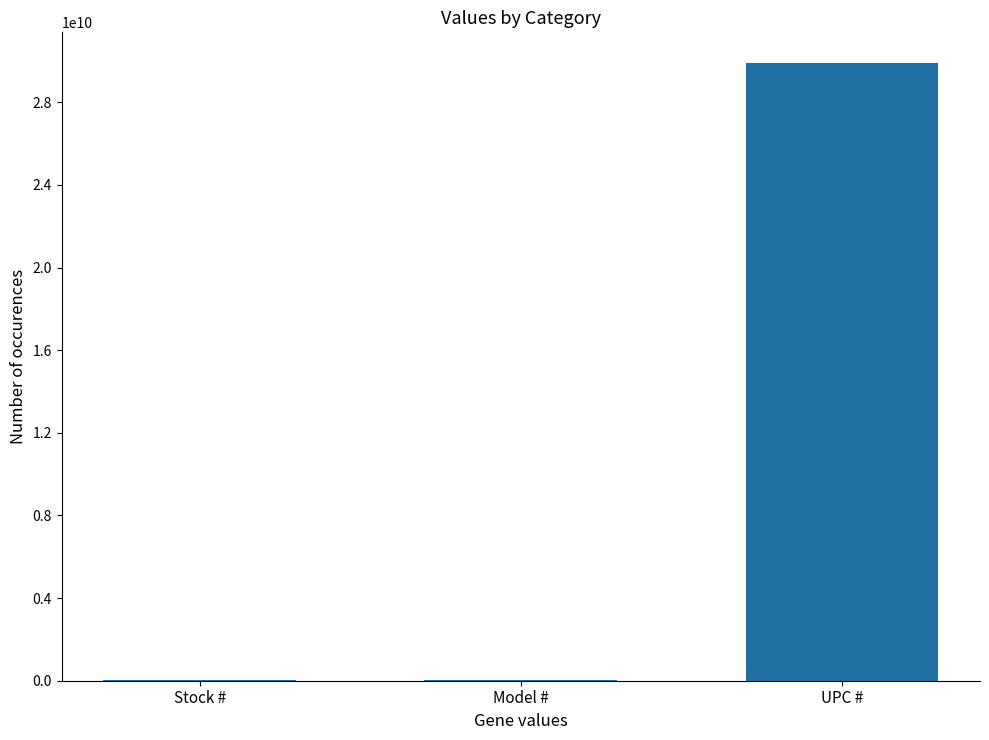

Reading left to right, transcribe all the data shown in this chart.

Stock #=18940000	Model #=18940000	UPC #=29892318949